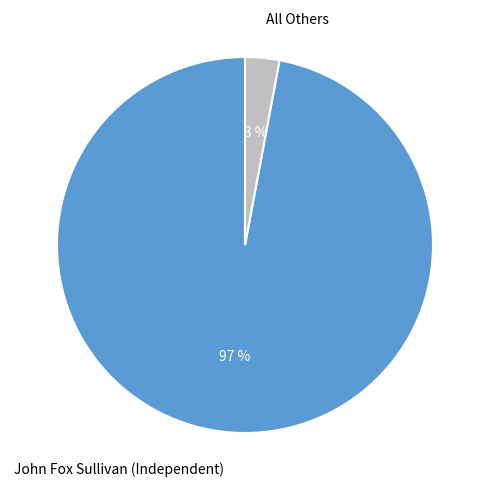

Which has a higher value, All Others or John Fox Sullivan (Independent)?

John Fox Sullivan (Independent)